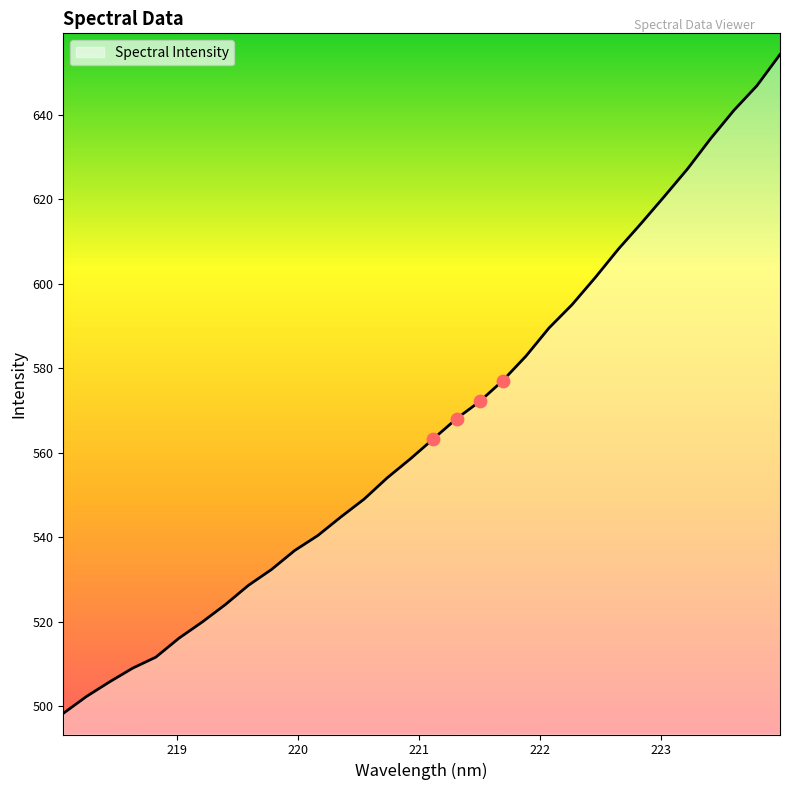

What is the maximum value shown in the chart?

654.3